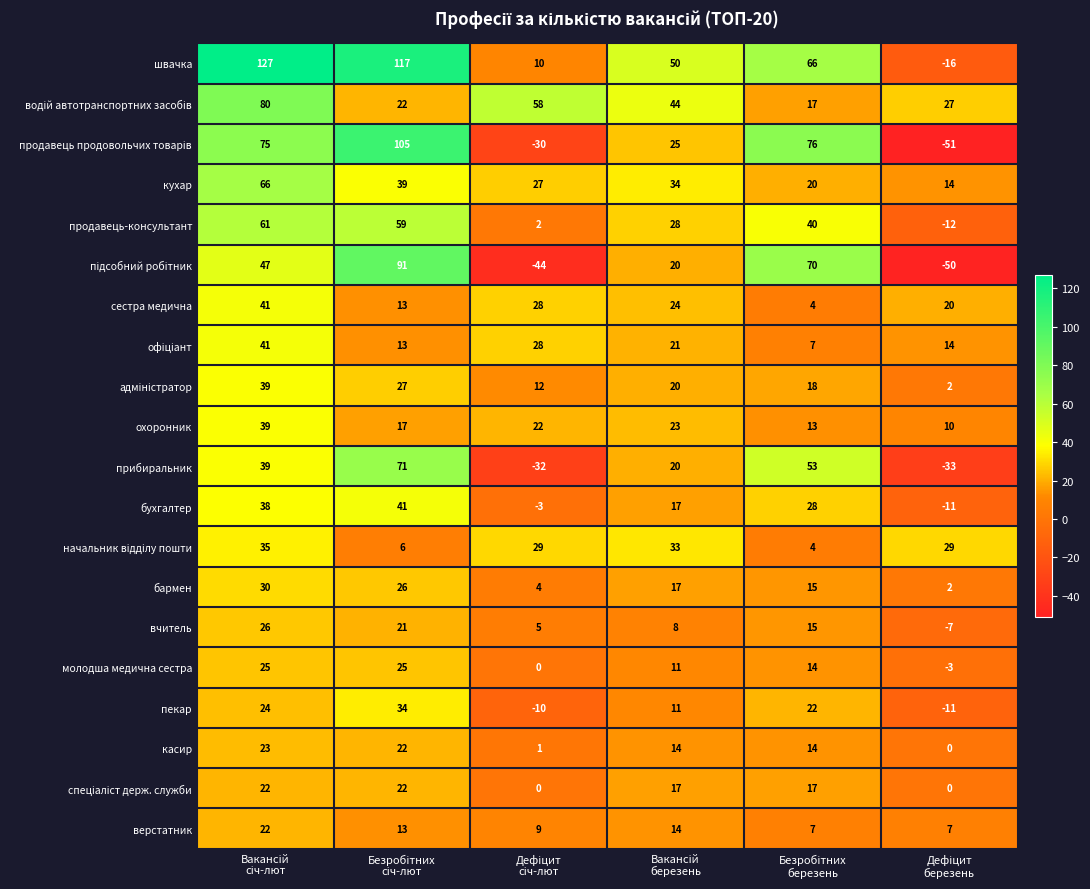

What is the difference between the maximum and minimum values in the прибиральник series?

104